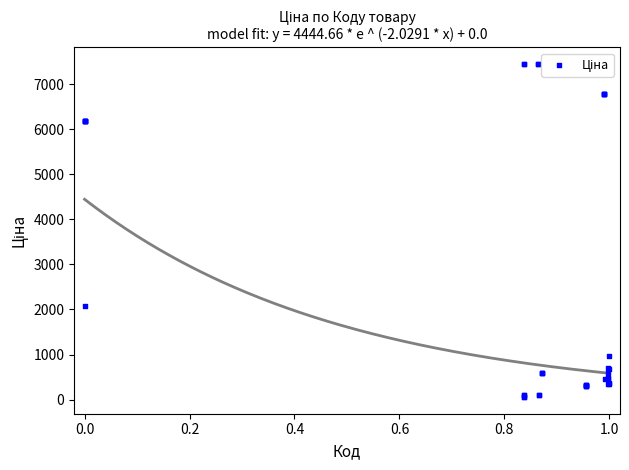

What Y value in the scatter plot is closest to 3750?

2066.2